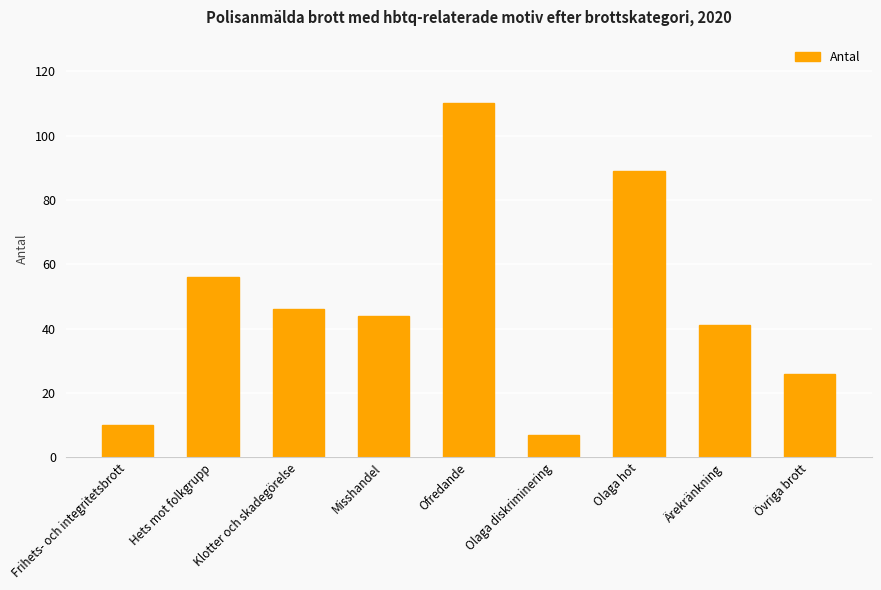

What is the difference between the values at Övriga brott and Misshandel?

18